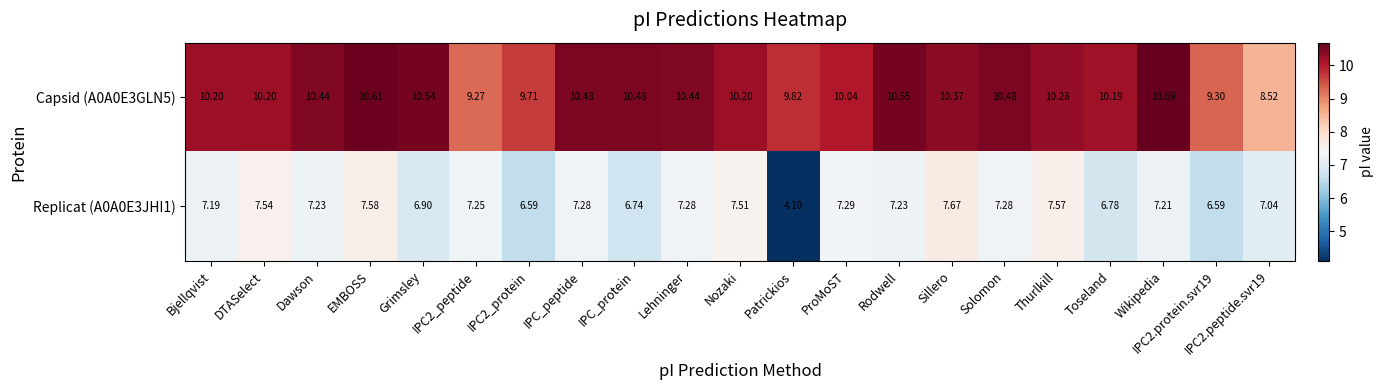

At which label does Replicat (A0A0E3JHI1) reach its peak?

Sillero